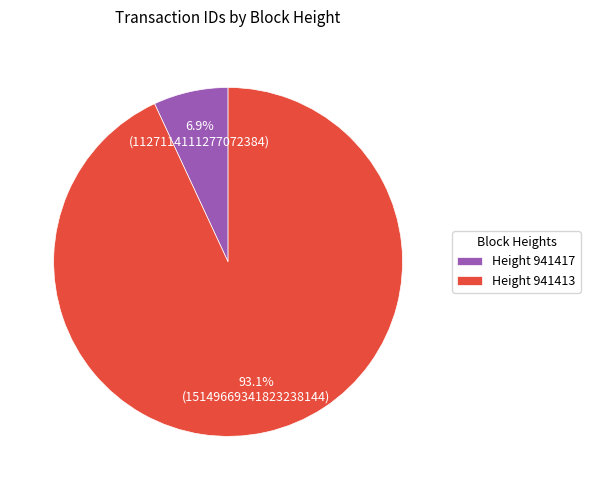

Does Height 941417 represent more than half of the total?

No